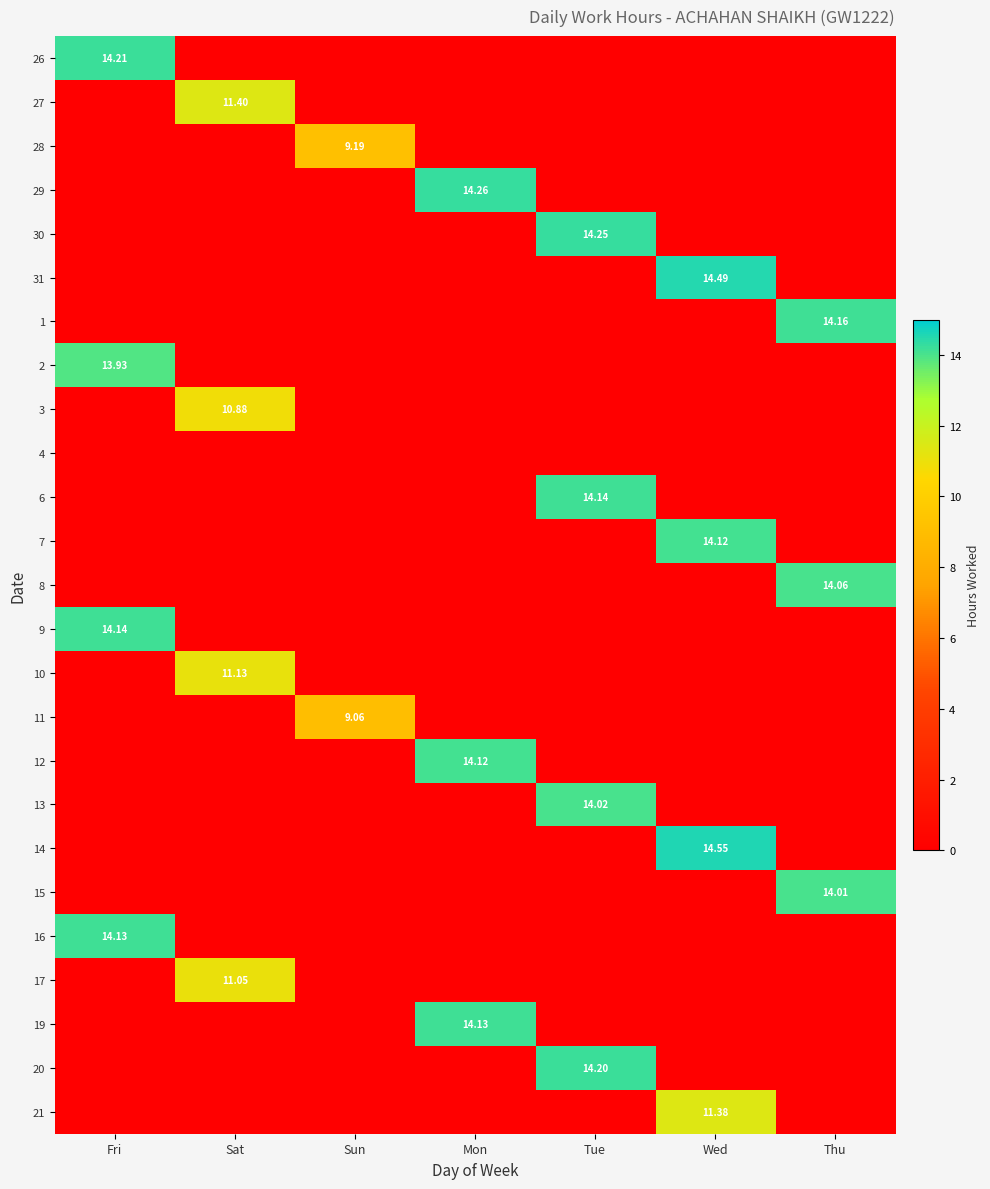

What is the maximum value shown in the chart?

14.6